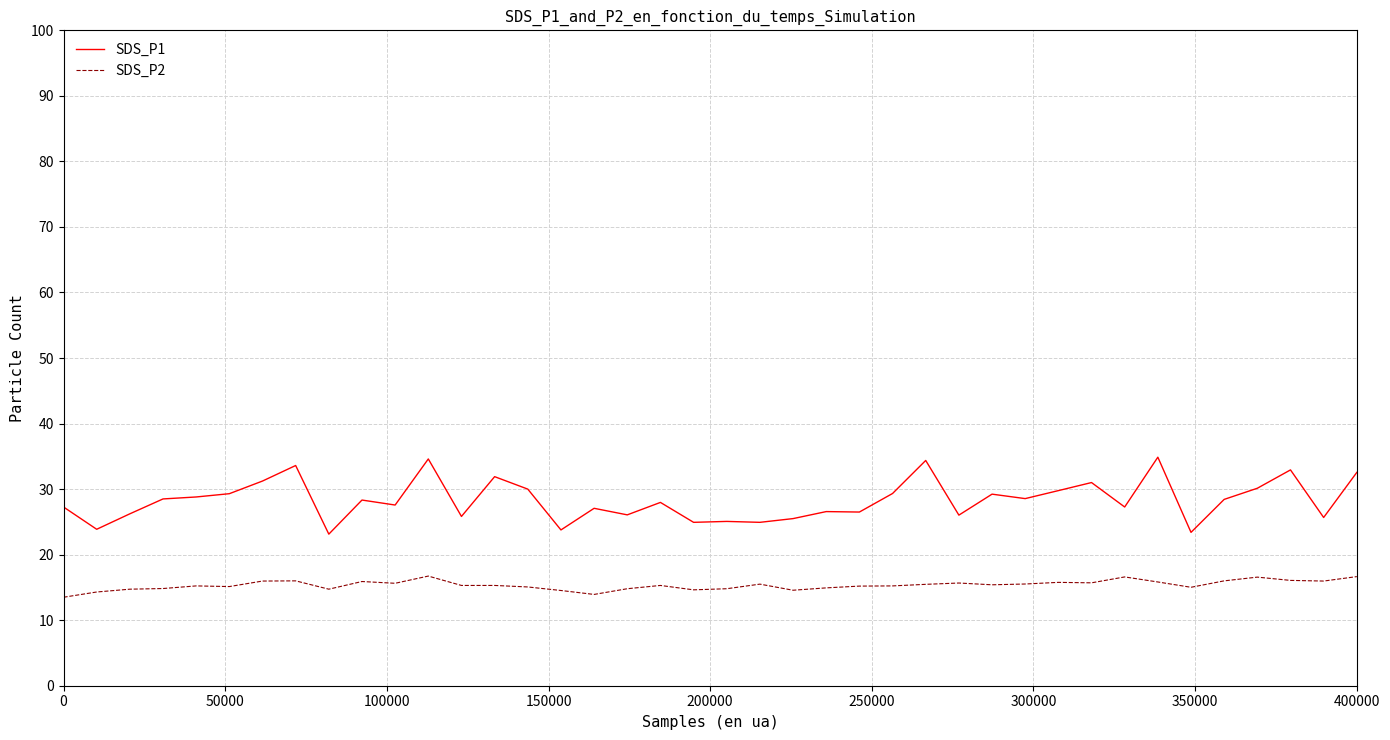

True or false: SDS_P1 and SDS_P2 cross at least once.

False